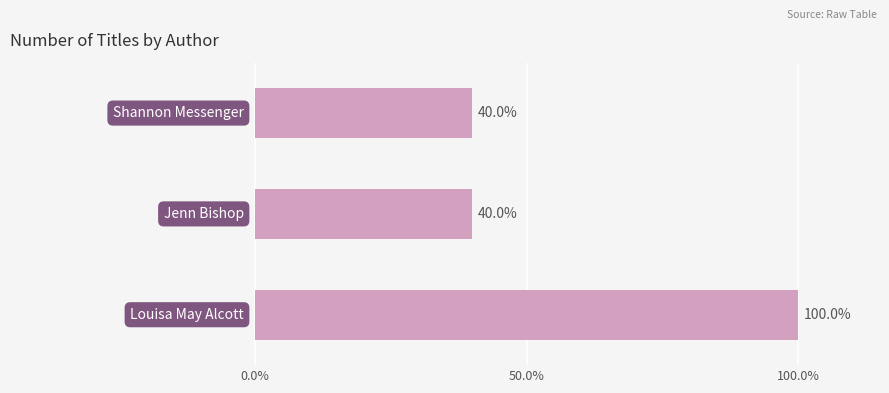

What is the difference between the maximum and minimum values?

60